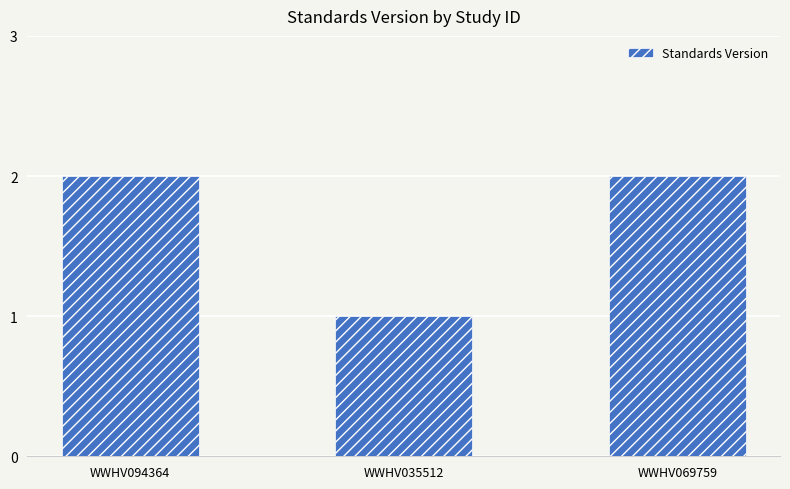

Is it true that the value at WWHV094364 is 2?

True